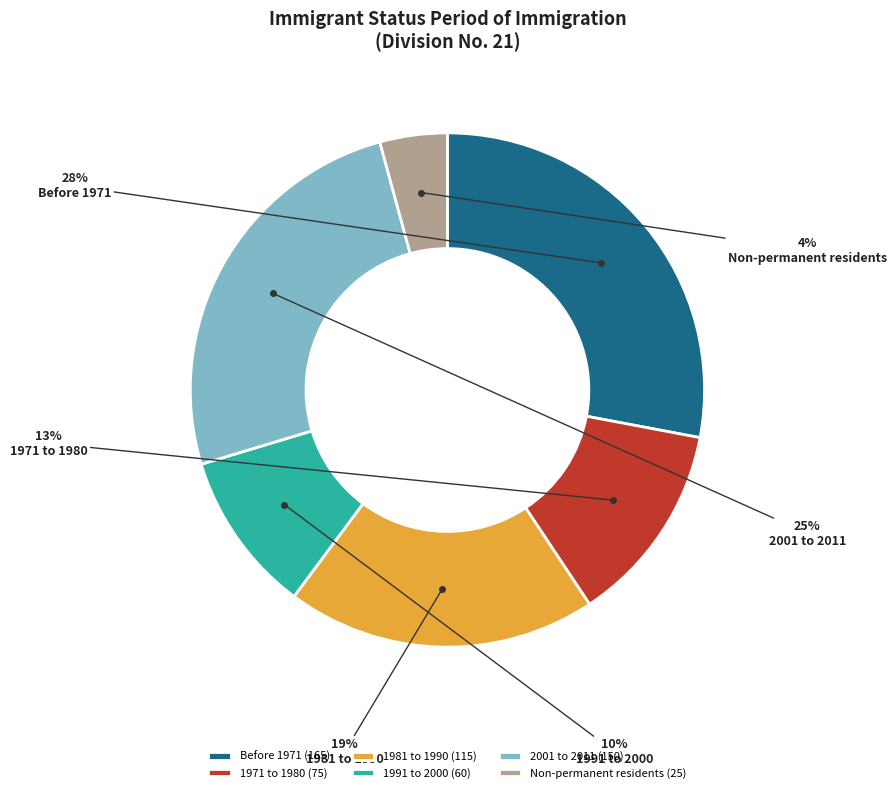

How many segments does this pie chart have?

6